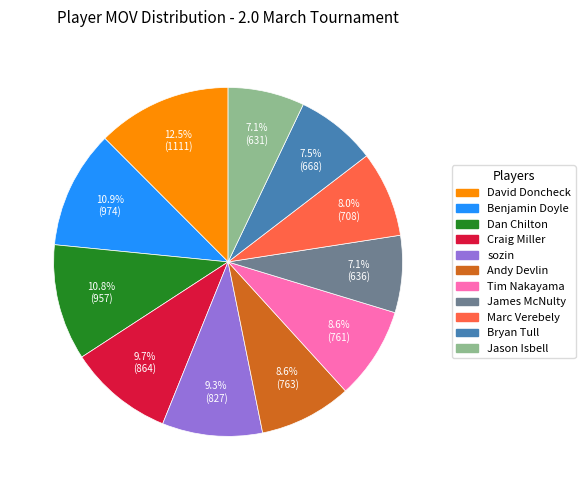

Is Jason Isbell the majority of the pie?

No